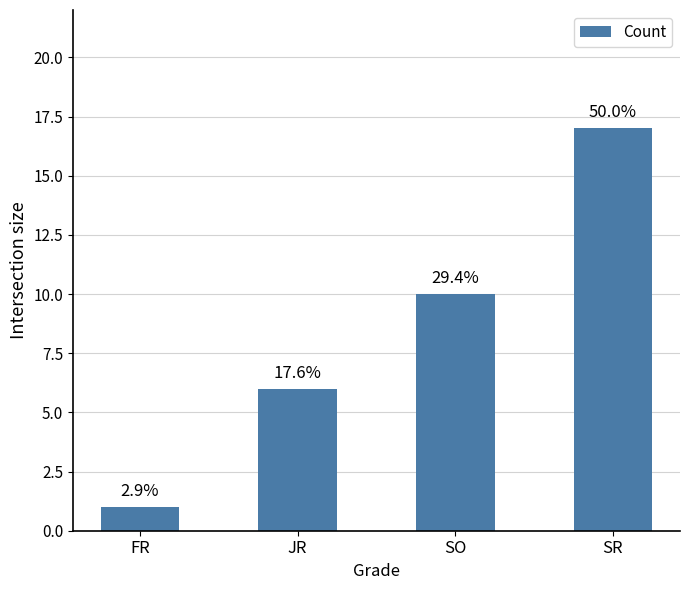

How many bars are there in total?

4